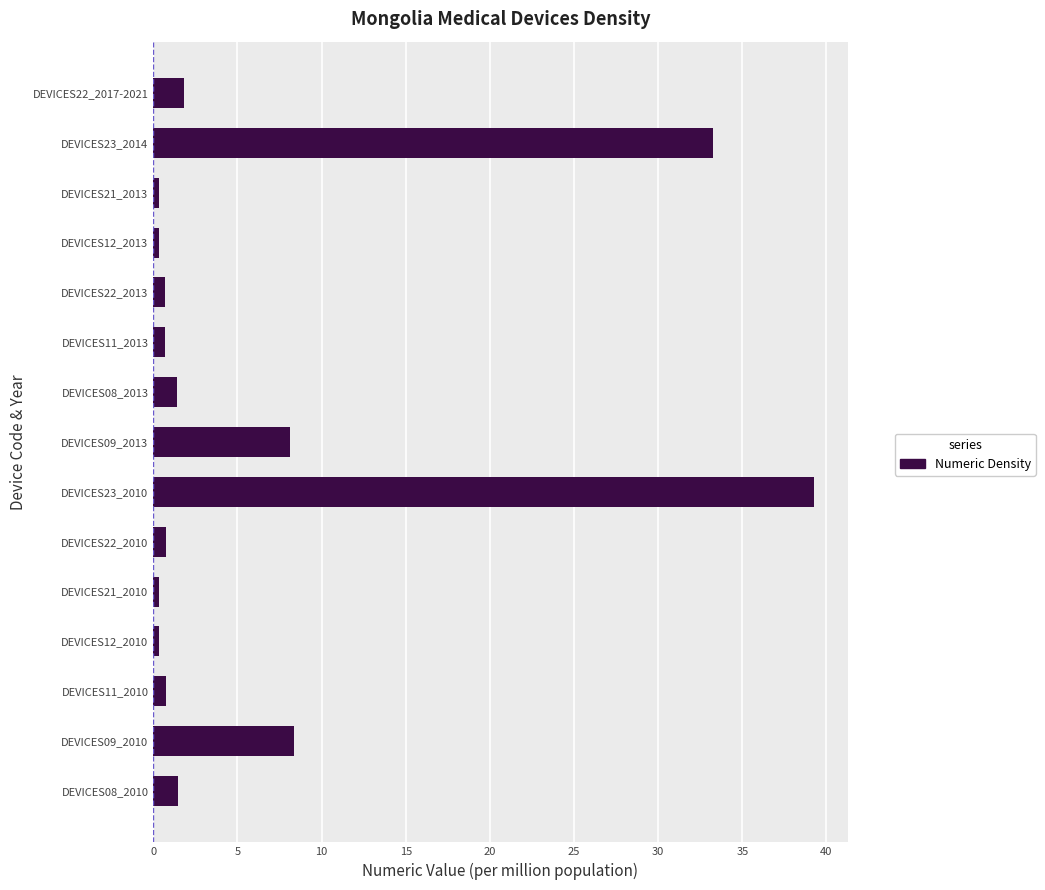

What is the change in value from DEVICES09_2010 to DEVICES08_2013?

-6.9